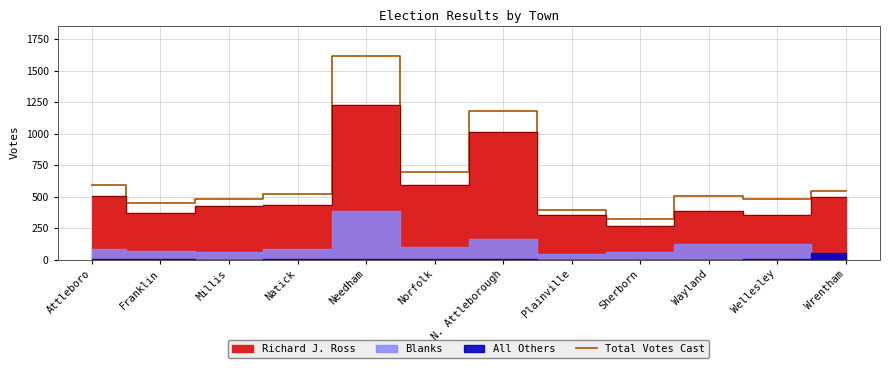

The value of Total Votes Cast at Millis is 484. True or false?

True